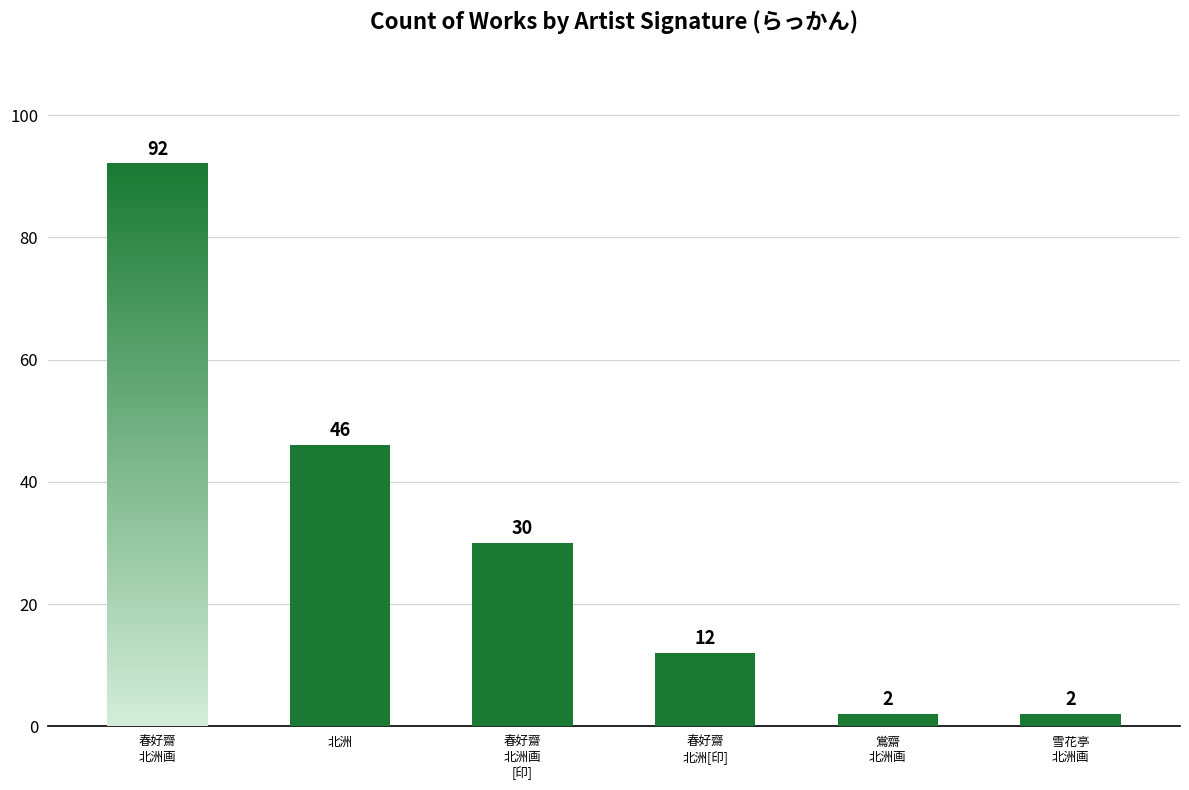

Approximately how many times larger is the value at 北洲 compared to 春好齋
北洲画
[印]?

1.5